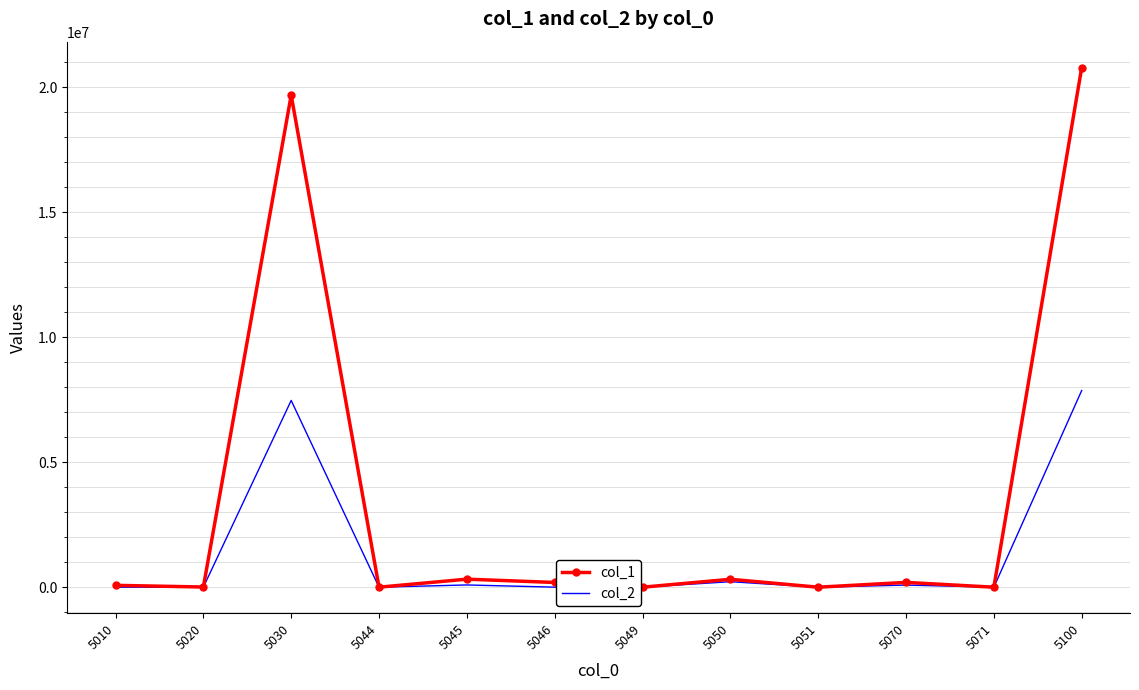

What is the maximum value shown in the chart?

20786805